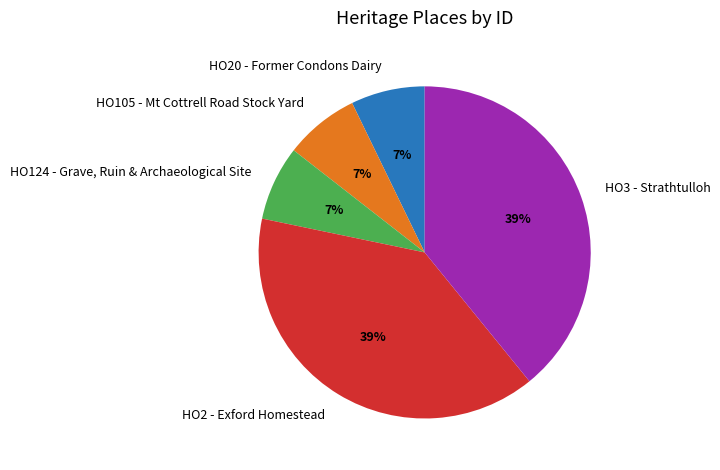

To the nearest percent, what is the difference between the largest and smallest slice percentages?

32%